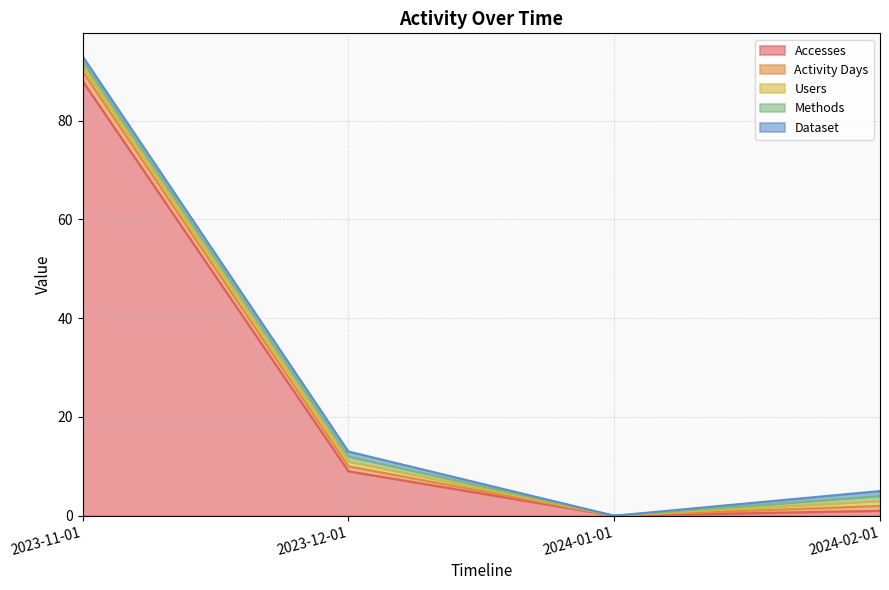

Count the Methods values in the range 1 to 2.

3